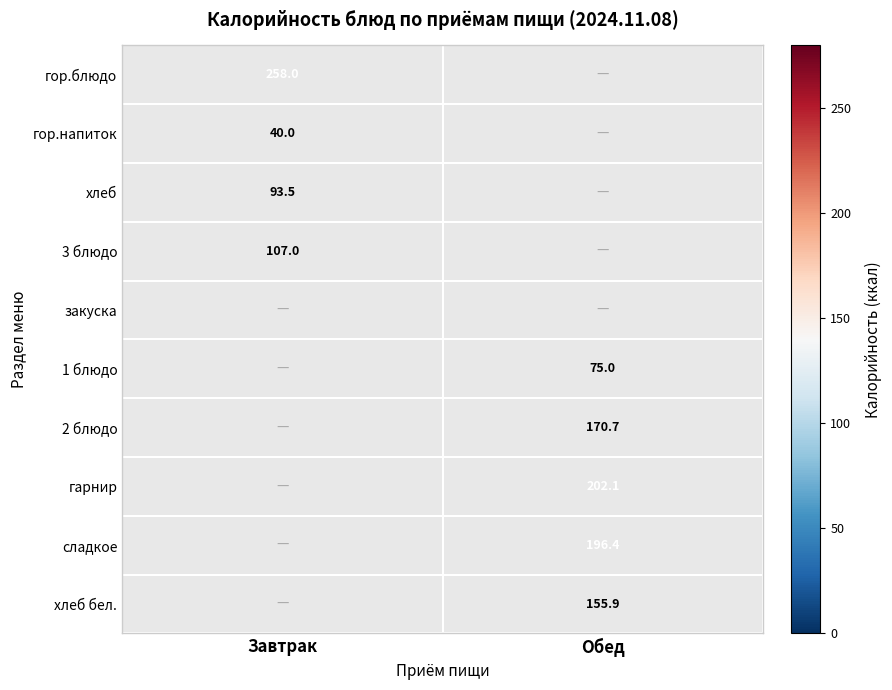

True or false: сладкое has a value of 259.7 at Обед.

False